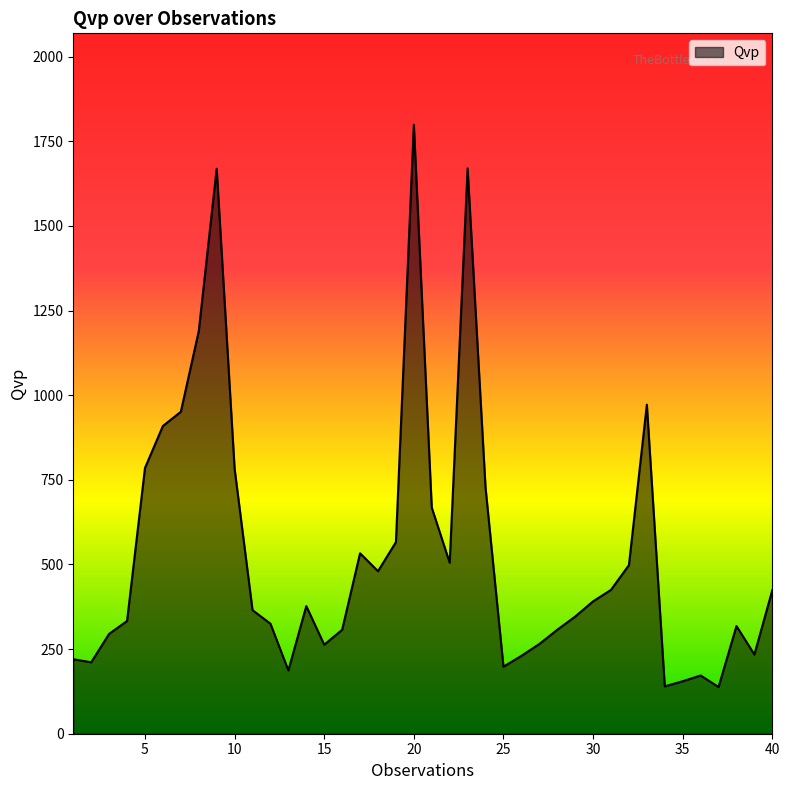

What is the minimum value shown in the chart?

138